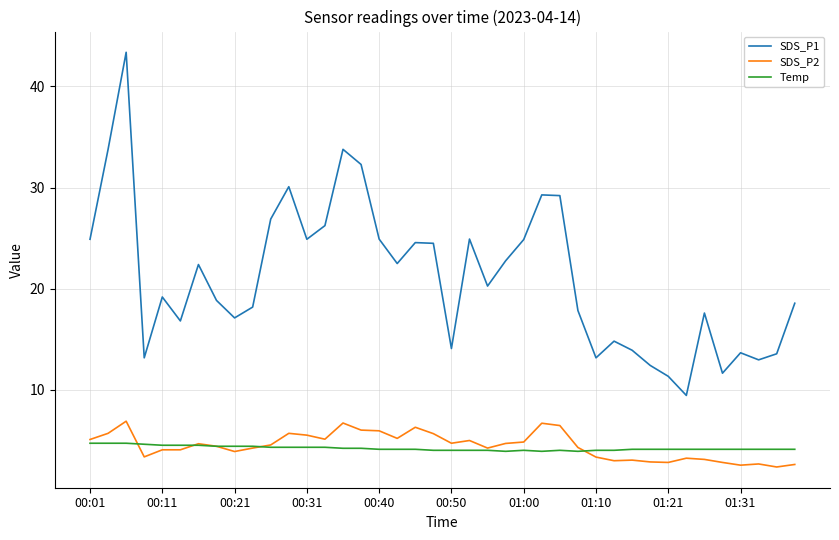

True or false: SDS_P1 and SDS_P2 cross at least once.

False